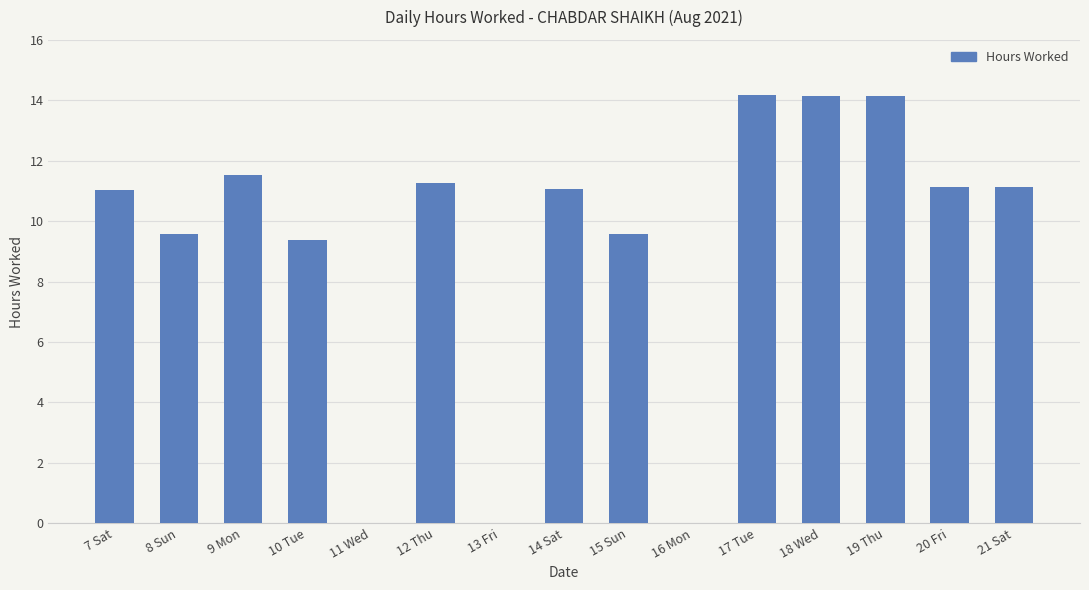

The value at 9 Mon is 15.5. True or false?

False